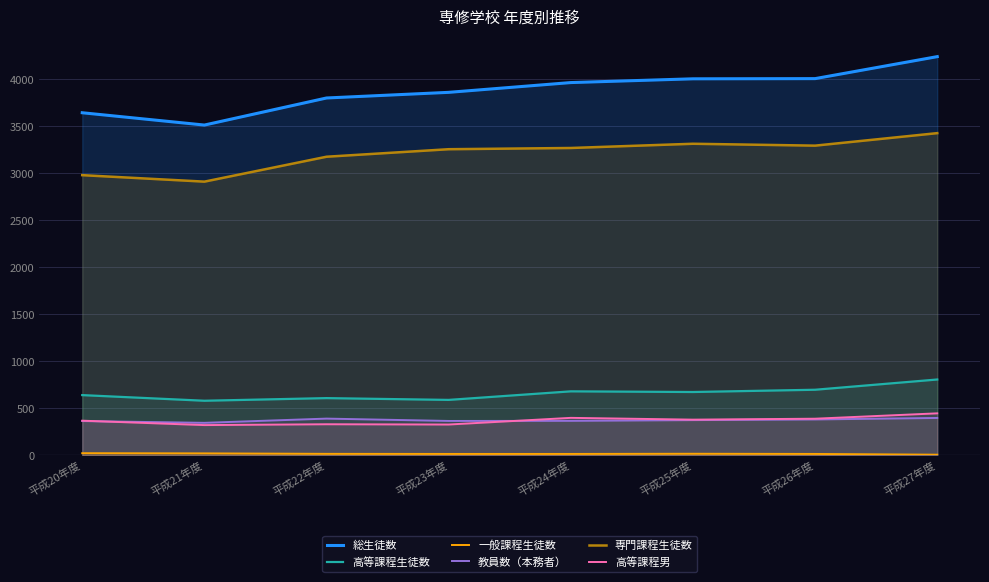

Between 平成24年度 and 平成26年度, which series saw the biggest shift?

総生徒数